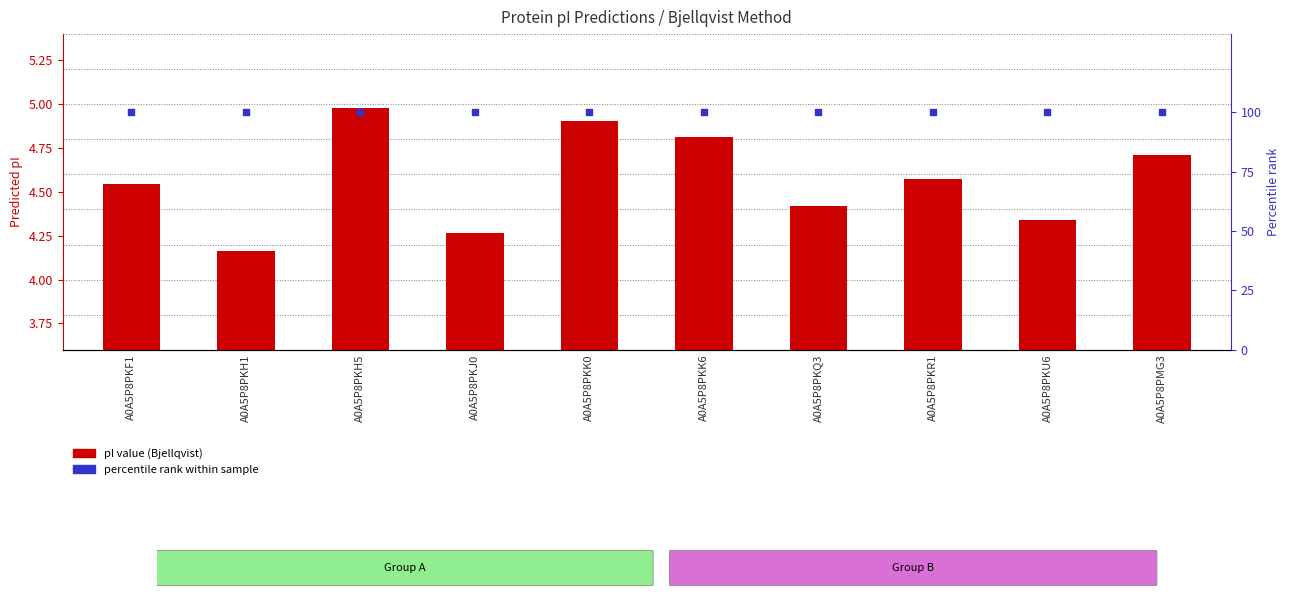

Which series contains the lowest Y value?

pI (Bjellqvist)